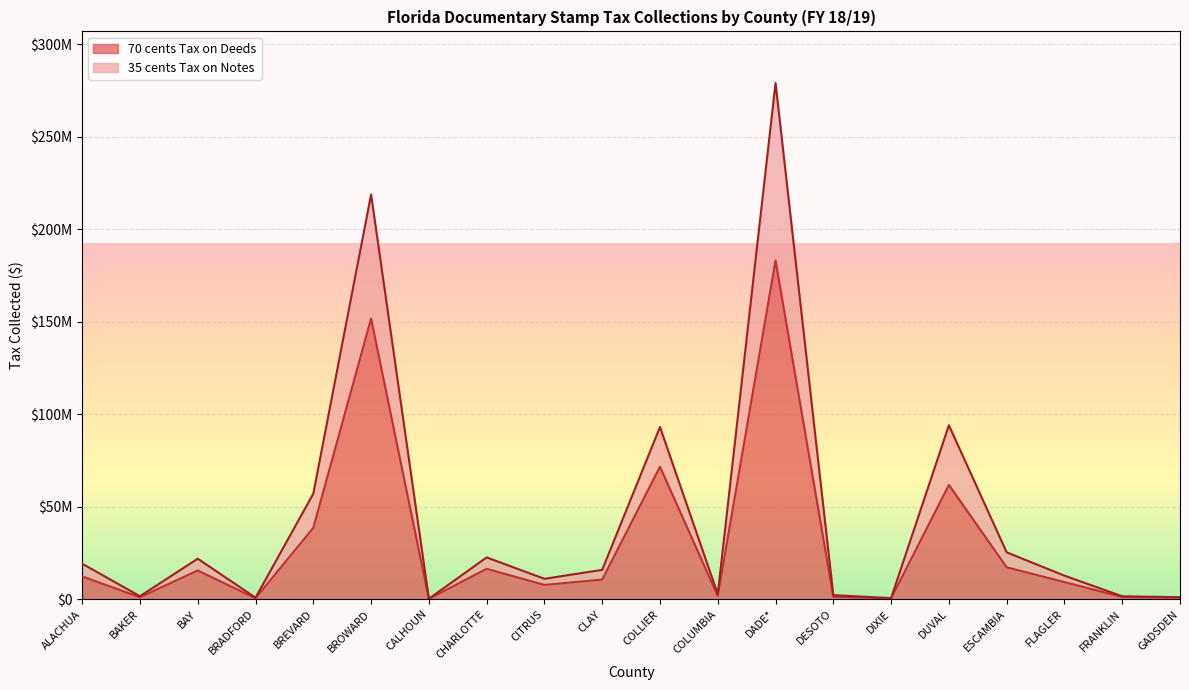

True or false: 35 cents Tax on Notes has more than 2 interior local peaks.

True